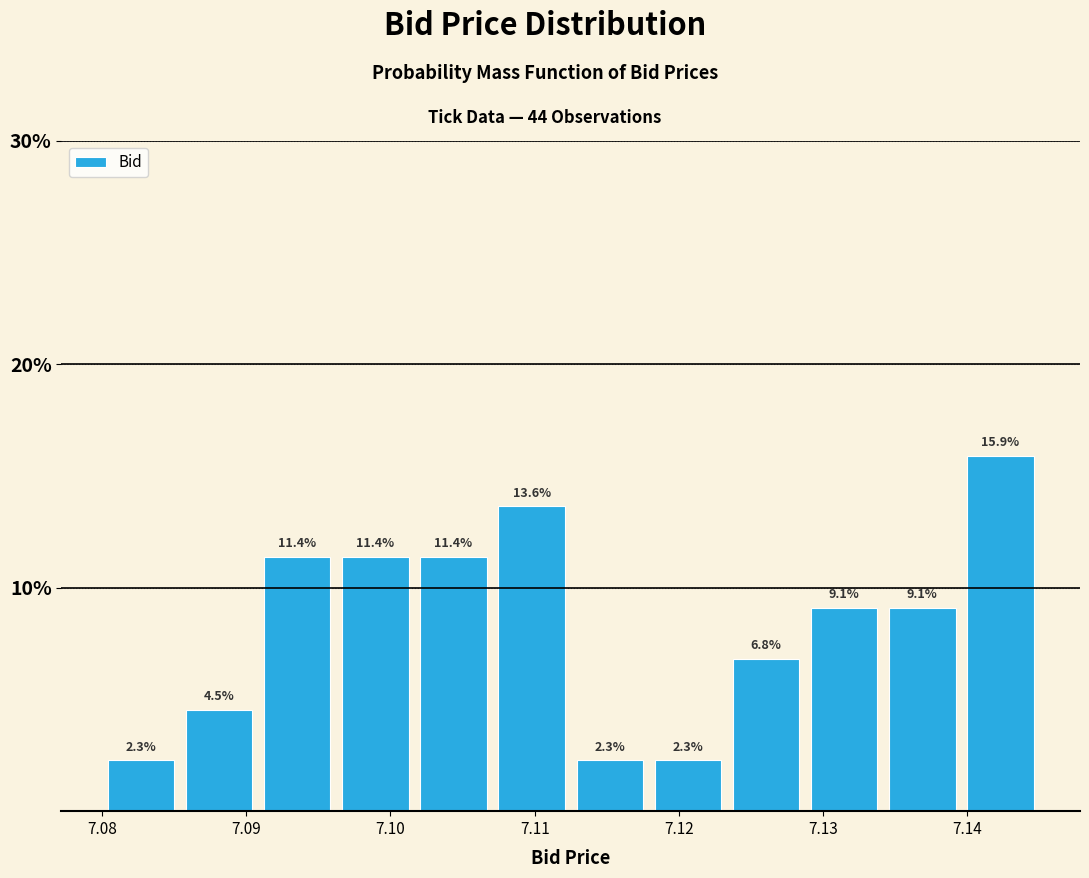

Reading left to right, list every bar in this chart as the range it spans on the x-axis followed by its height. The bar edges are not printed on the chart, so give them approximately, as read against the axis.

7.080 to 7.085: 2.3
7.085 to 7.091: 4.5
7.091 to 7.096: 11.4
7.096 to 7.102: 11.4
7.102 to 7.107: 11.4
7.107 to 7.113: 13.6
7.113 to 7.118: 2.3
7.118 to 7.123: 2.3
7.123 to 7.129: 6.8
7.129 to 7.134: 9.1
7.134 to 7.140: 9.1
7.140 to 7.145: 15.9